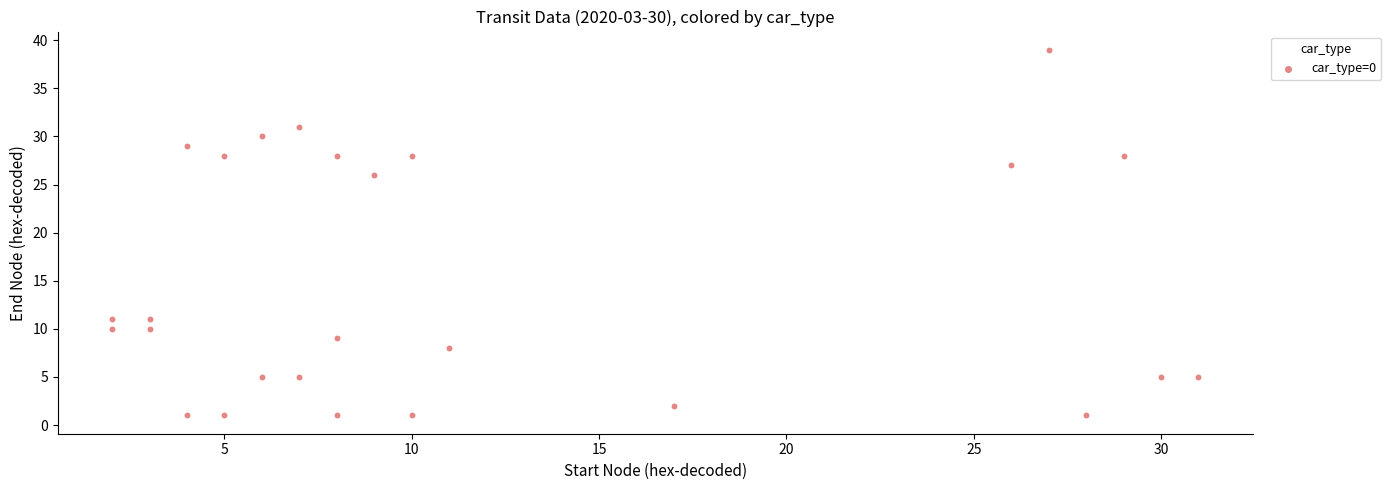

What is the range of Y values (max minus min)?

38